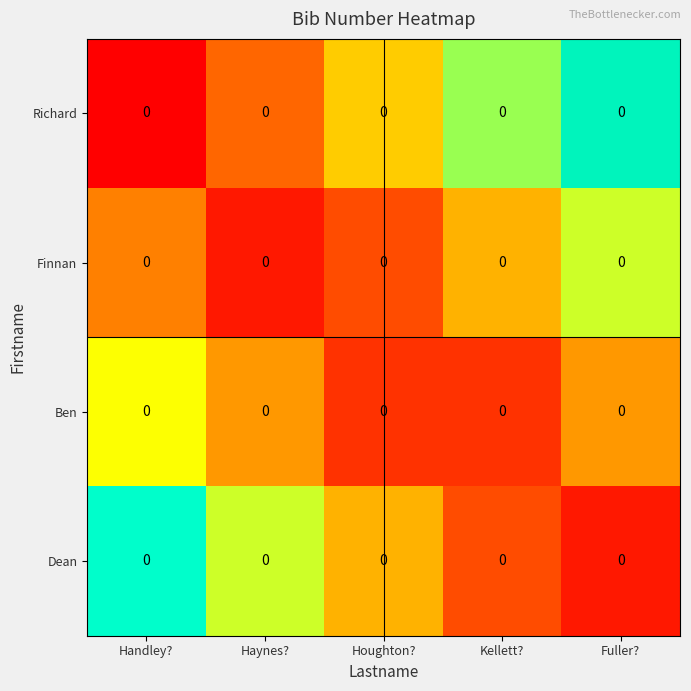

At which label is Finnan closest to 0?

Haynes?